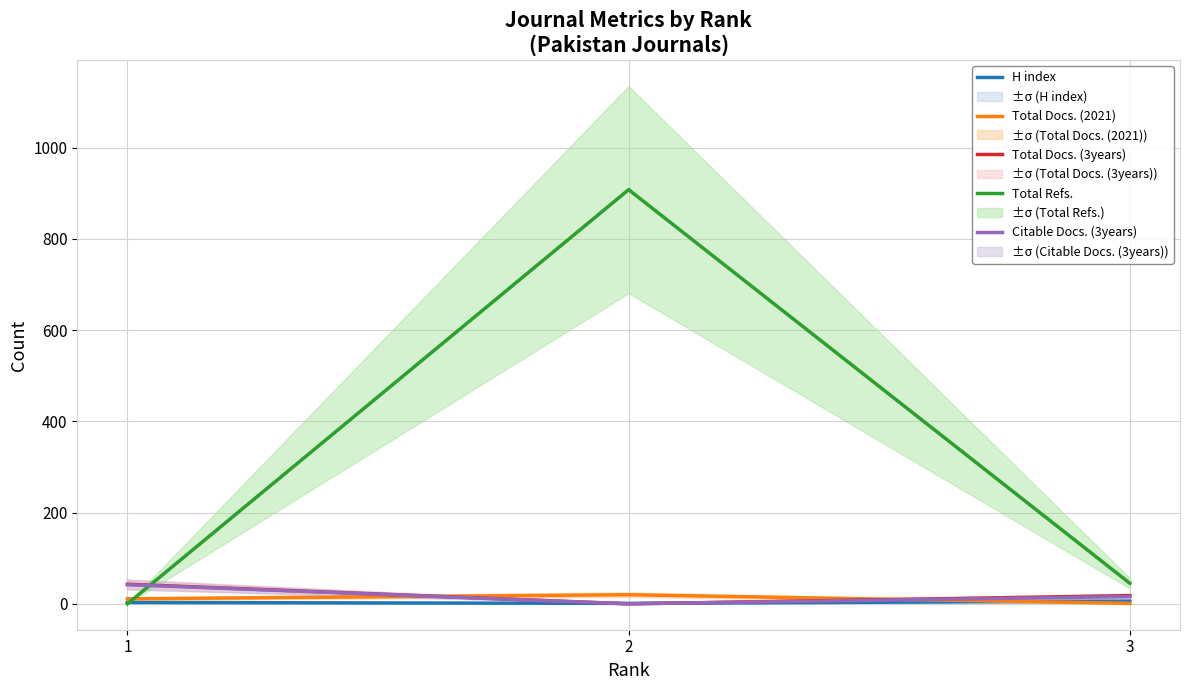

Rank the categories by Total Docs. (3years) value from highest to lowest.

1, 3, 2